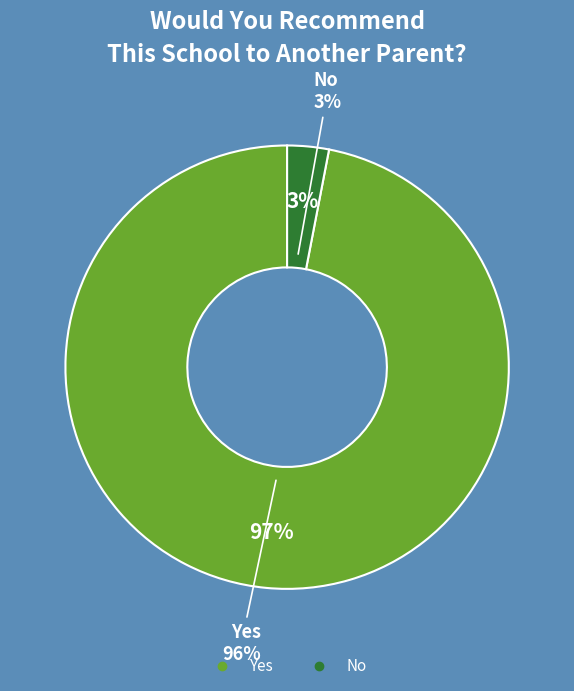

How many segments does this pie chart have?

2